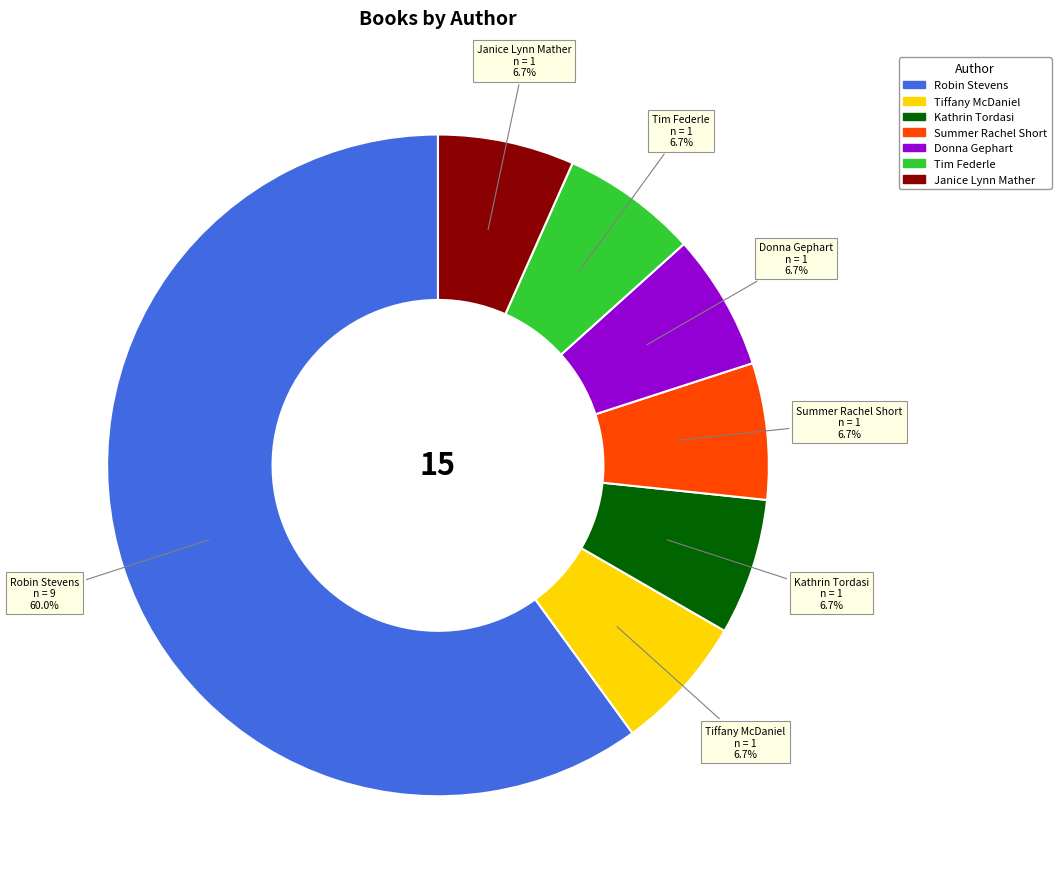

How much of the chart is everything except Donna Gephart?

93.3%